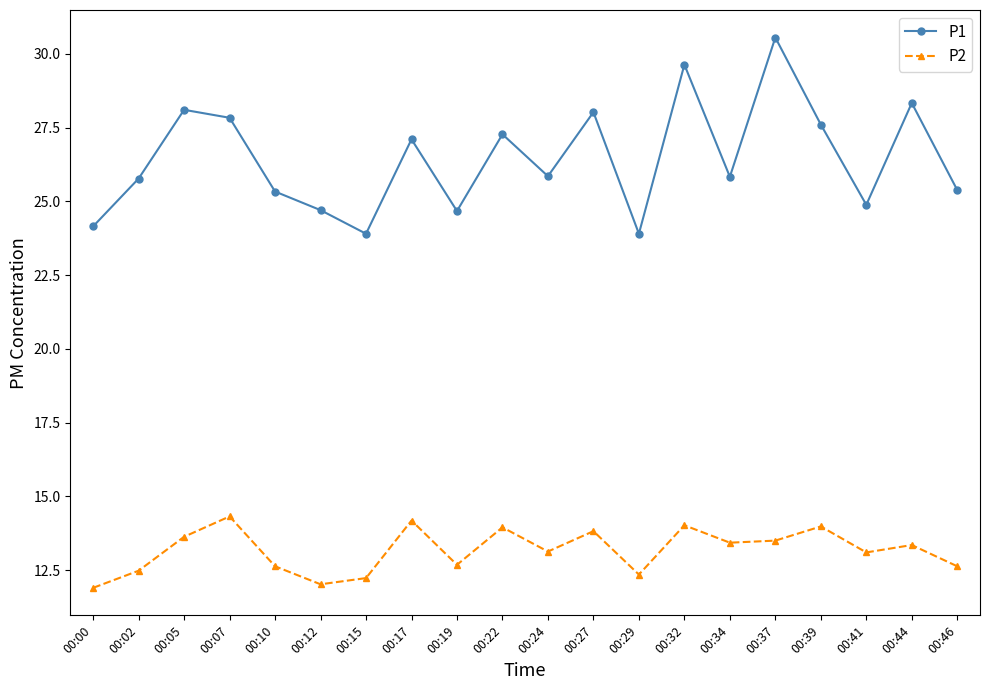

What is the difference between the P2 values at 00:46 and 00:34?

0.8